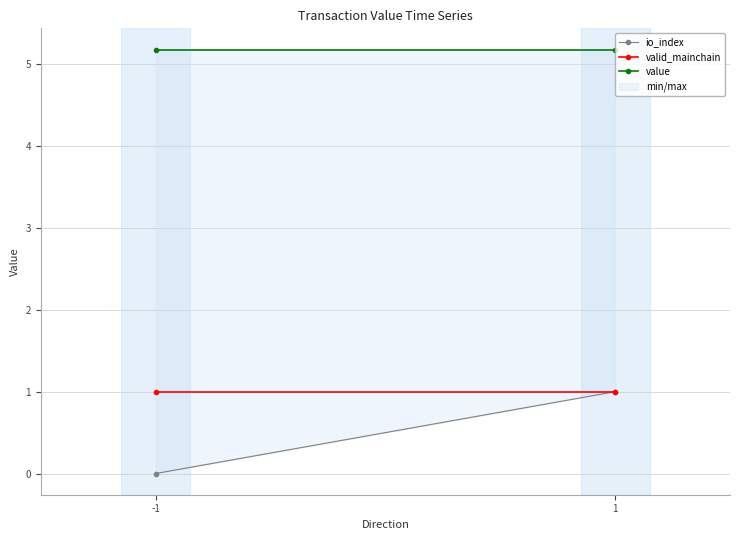

What is the spread (max minus min) of values at 1?

4.2